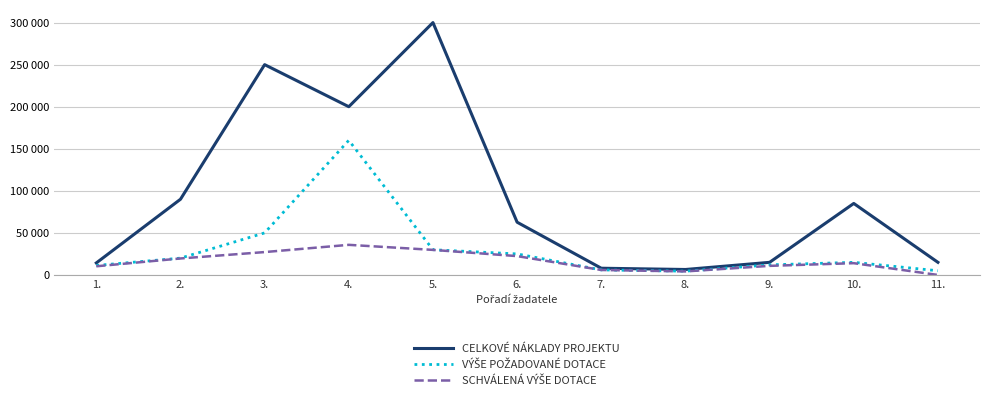

Is this an area chart (filled region under the line)?

No